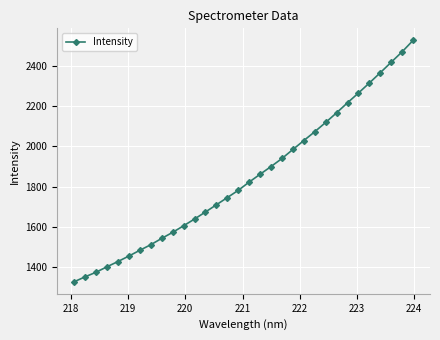

What is the maximum value shown in the chart?

2528.1